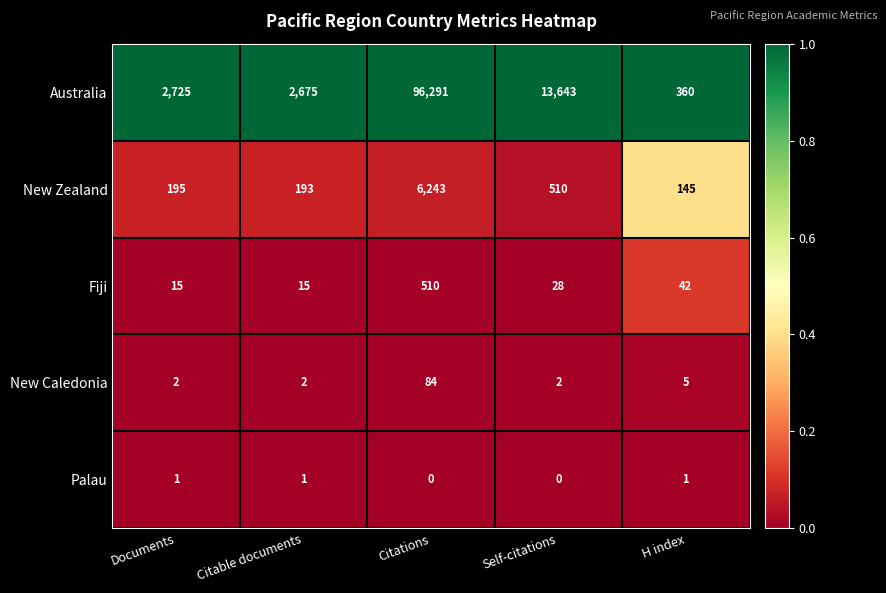

What is the total value across all series at Documents?

2938